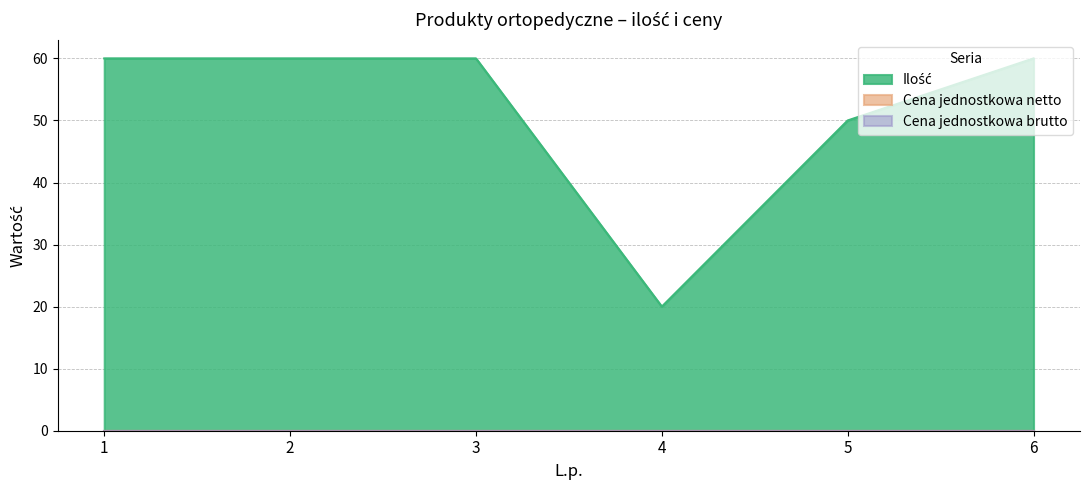

True or false: Cena jednostkowa brutto and Ilość cross at least once.

False